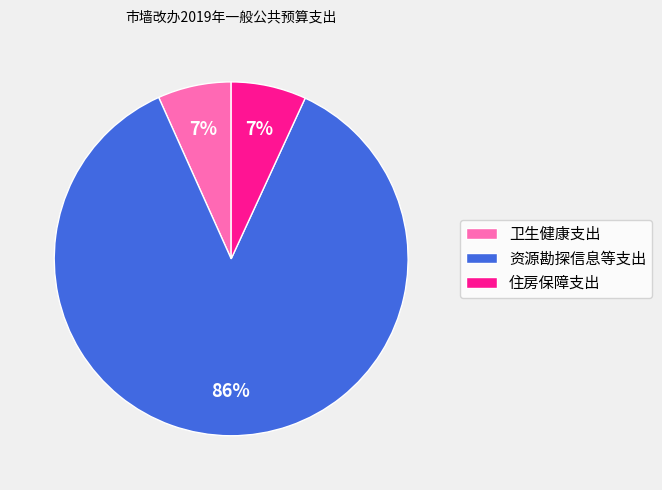

Which category accounts for the majority?

资源勘探信息等支出